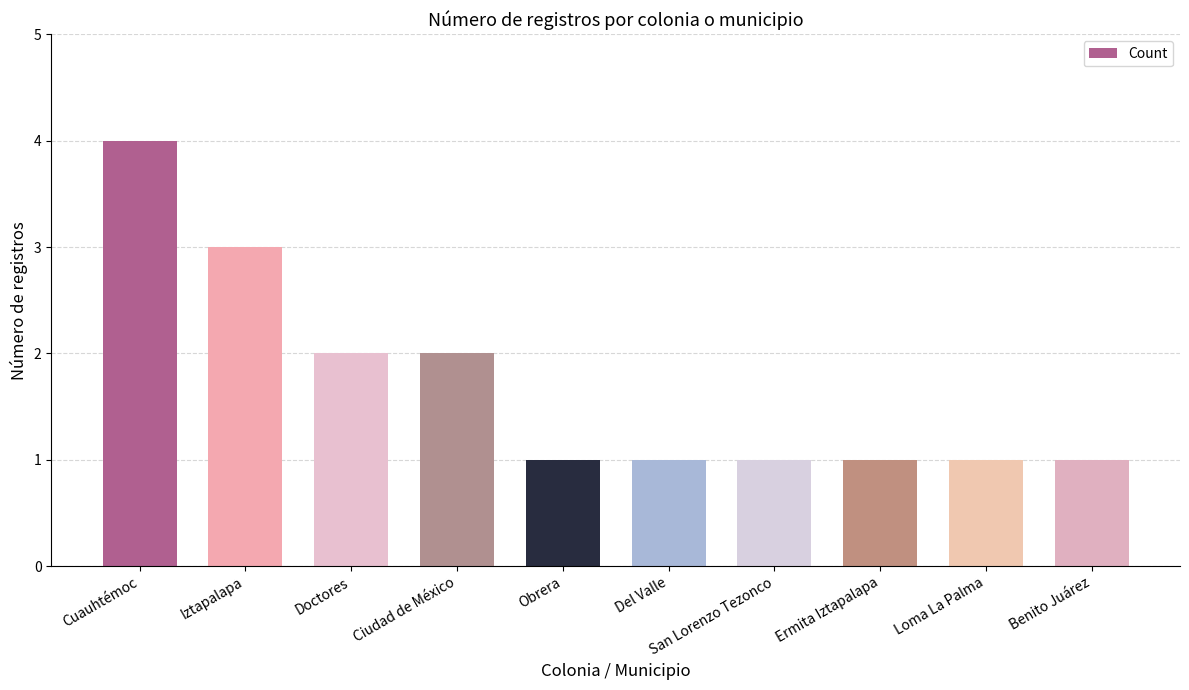

The chart shows a value of 2 at Iztapalapa. True or false?

False